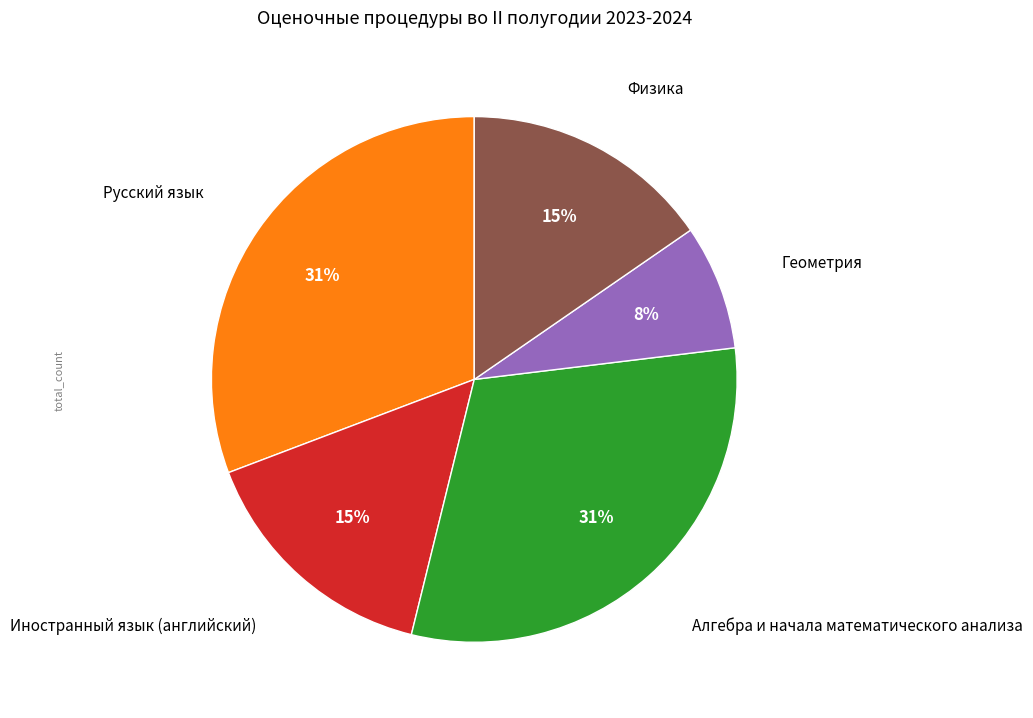

To the nearest percent, what is the average slice percentage?

20%